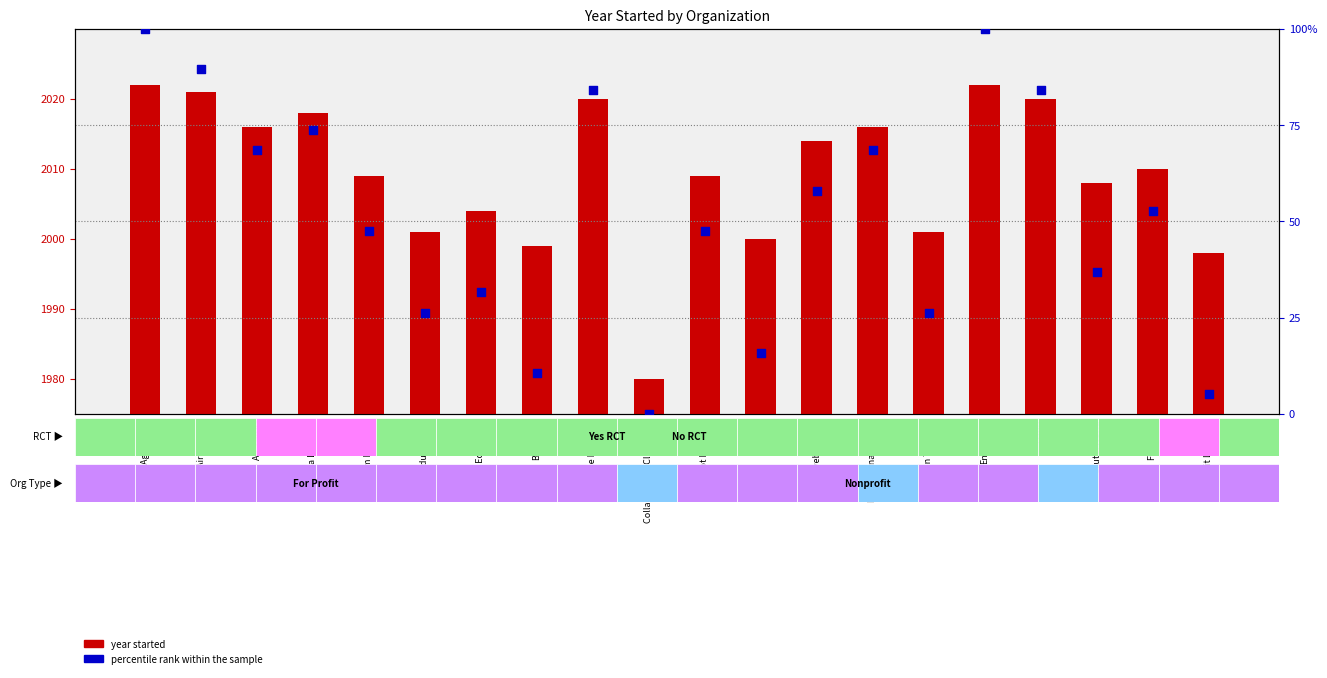

Which series has the largest Y range (max minus min)?

percentile rank within the sample